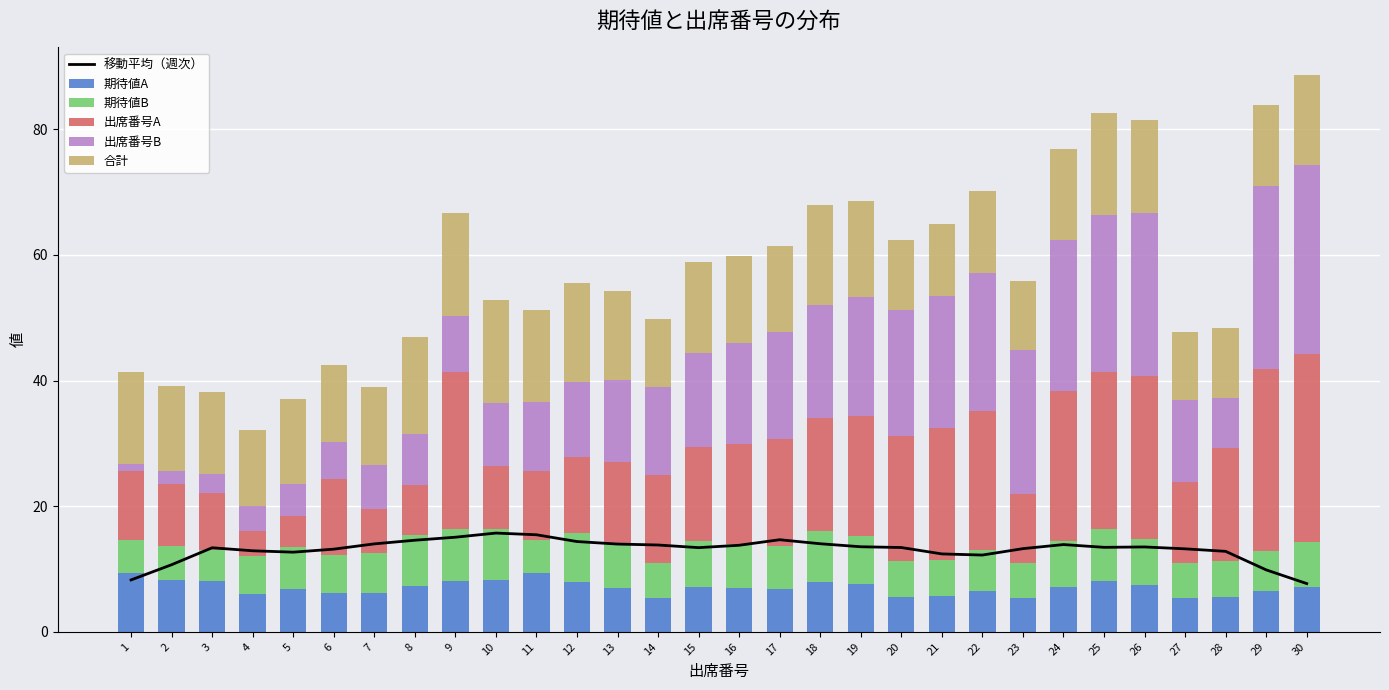

Which label corresponds to the largest value in the chart?

30